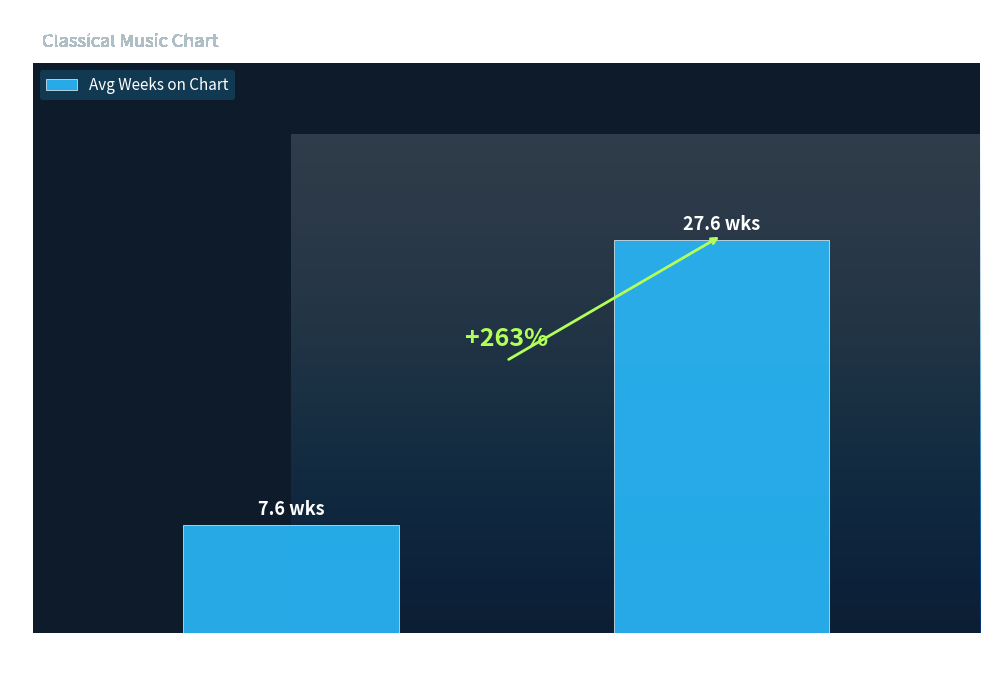

What is the minimum value shown in the chart?

7.6